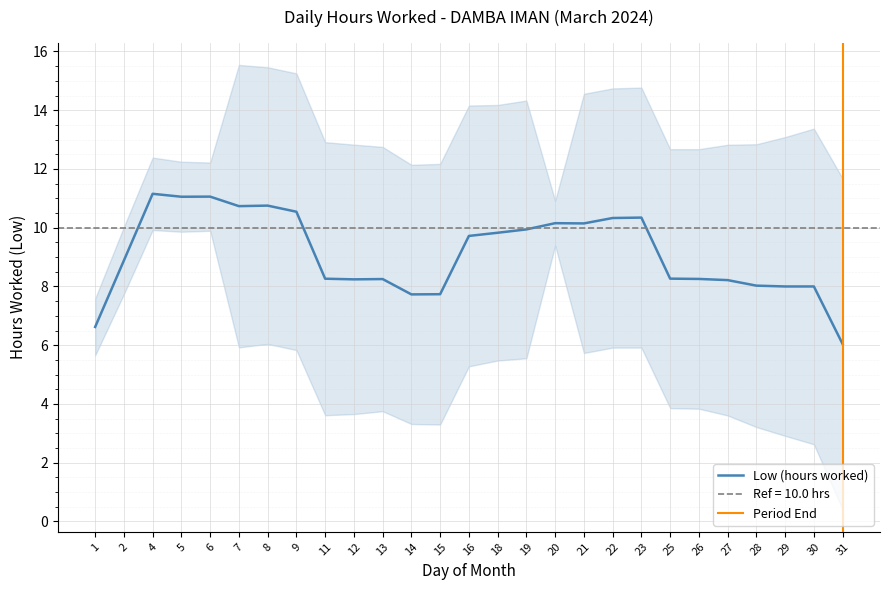

What is the minimum value for Low (hours worked)?

6.0